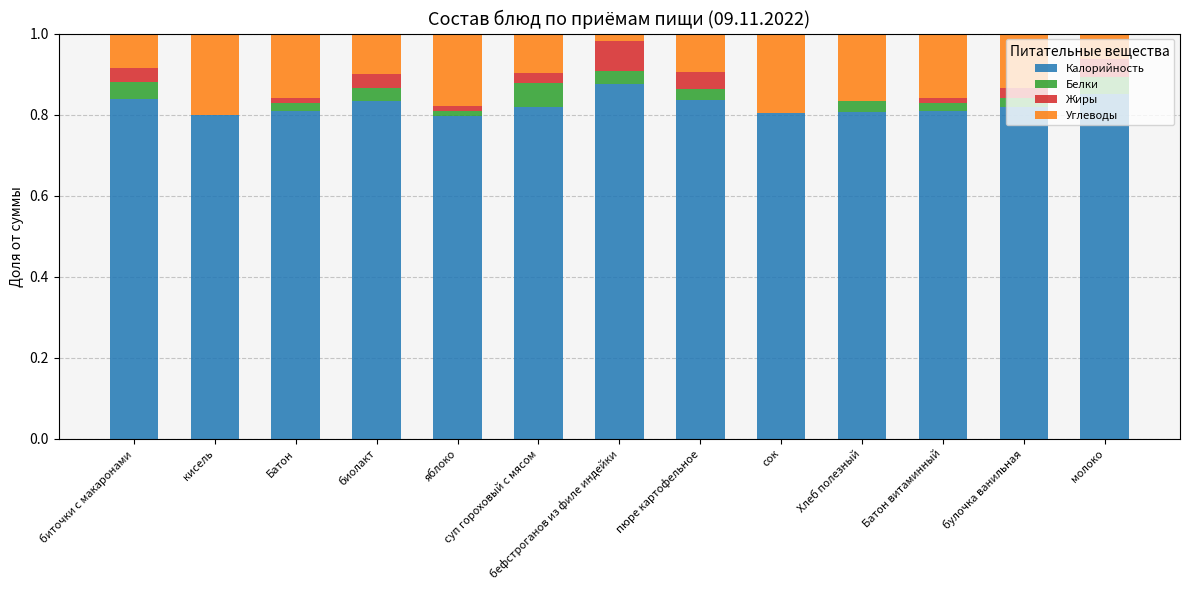

What is the total value across all series at биточки с макаронами?

1.0